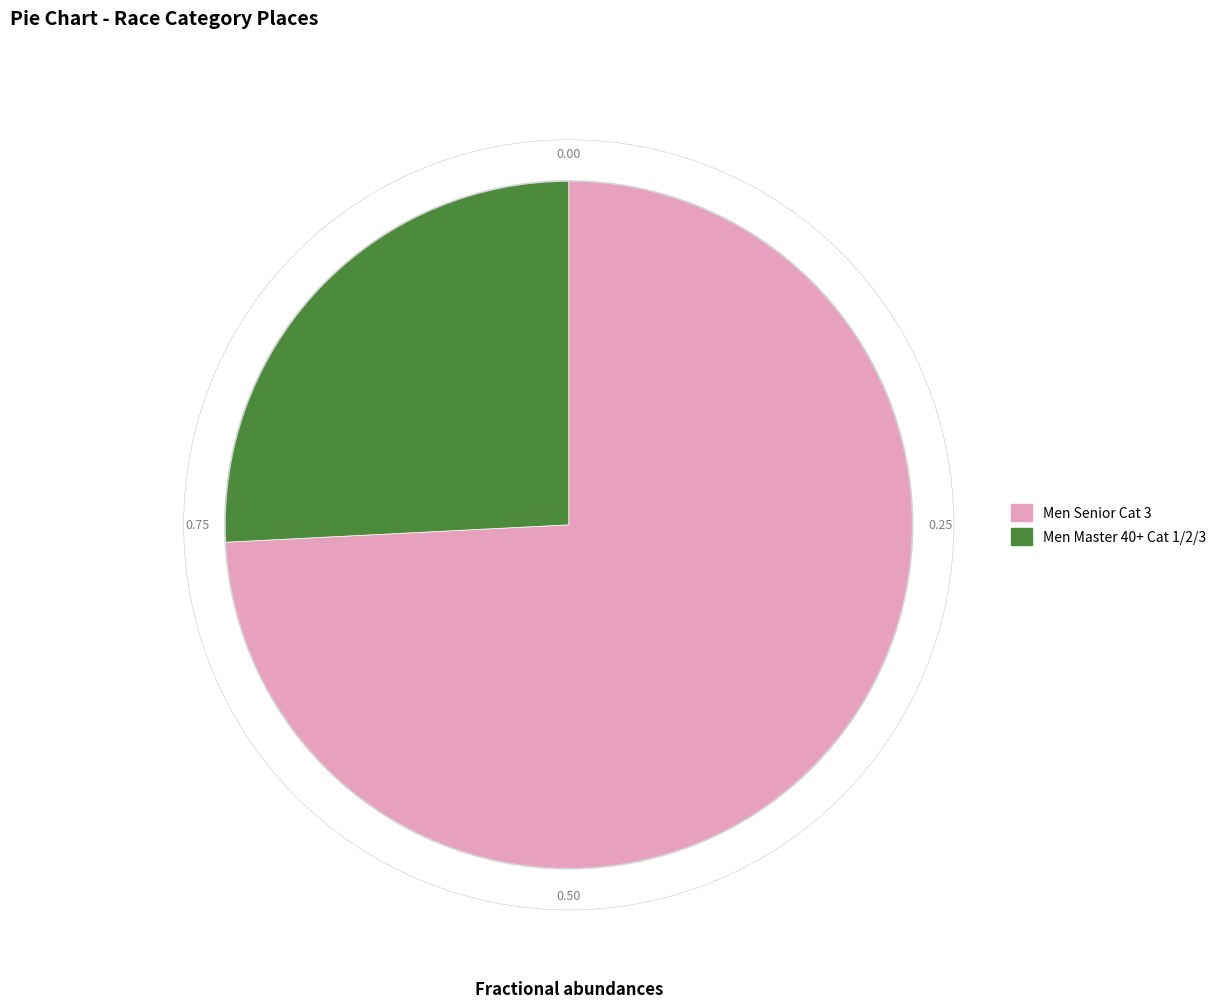

How many slices are in this pie chart?

2